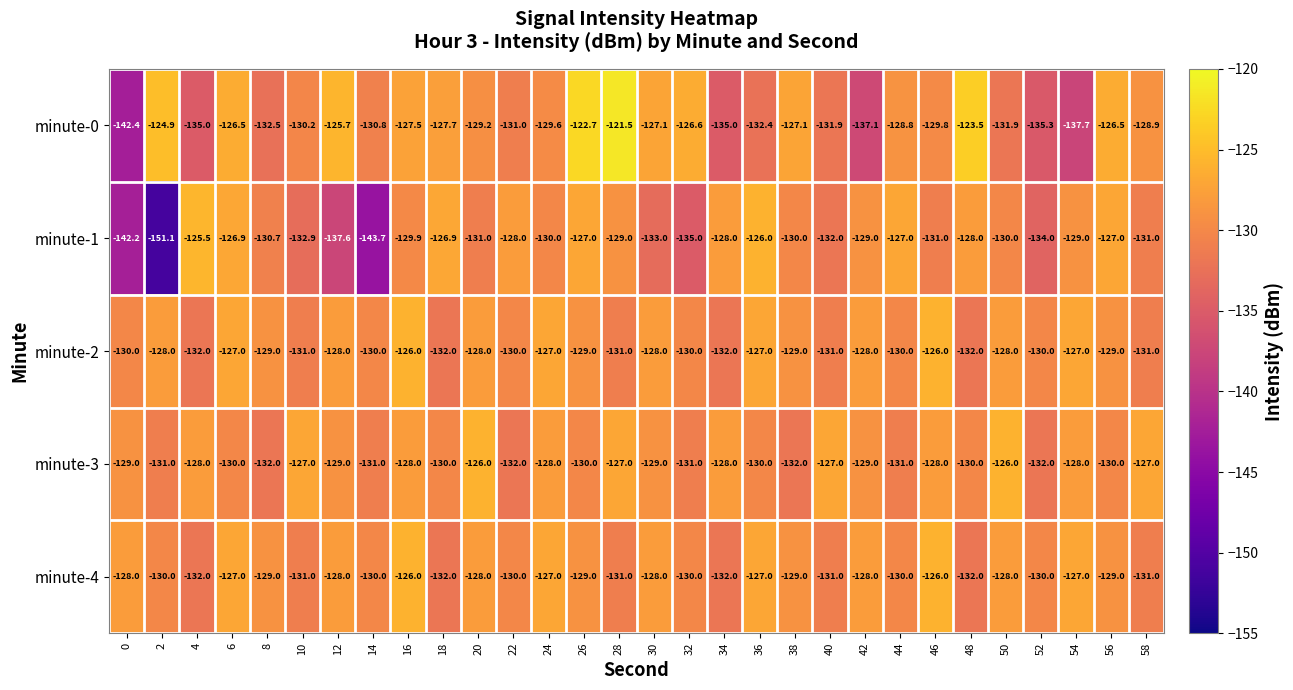

What is the maximum value shown in the chart?

-121.5